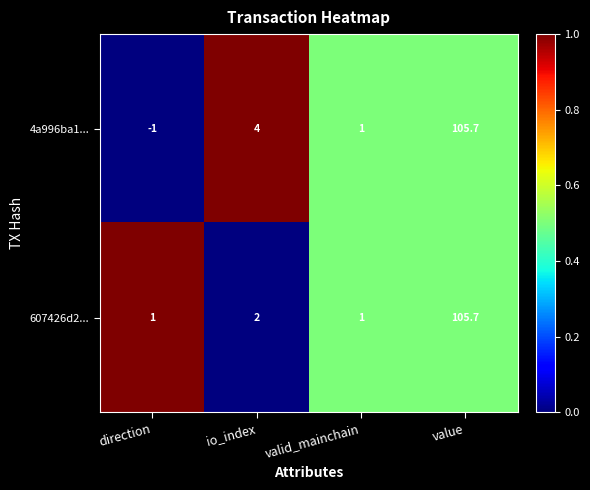

Where is 607426d2... nearest to the value 53?

io_index